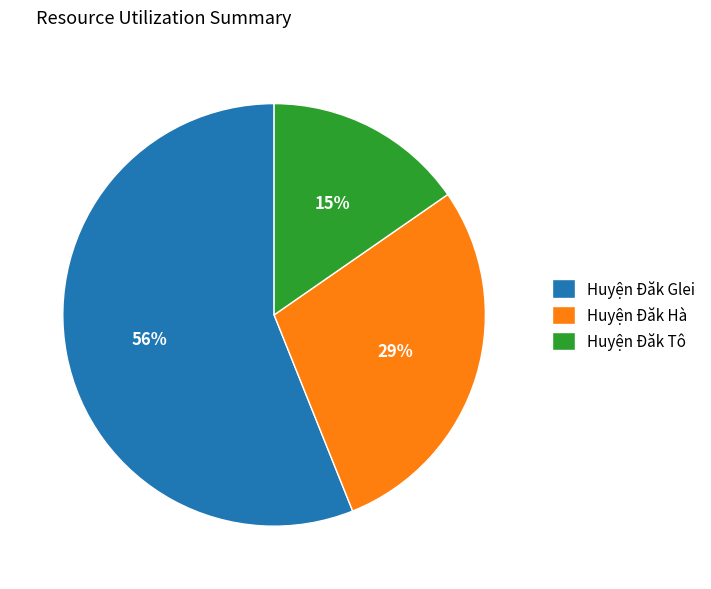

To the nearest percent, what portion does Huyện Đăk Glei represent?

56%